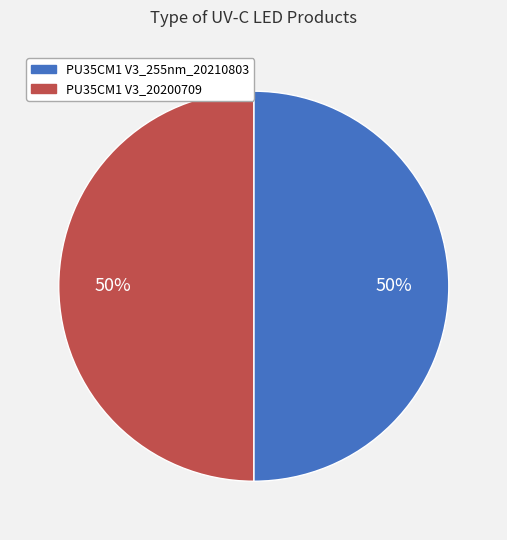

To the nearest percent, what is the combined percentage of PU35CM1 V3_20200709 and PU35CM1 V3_255nm_20210803?

100%